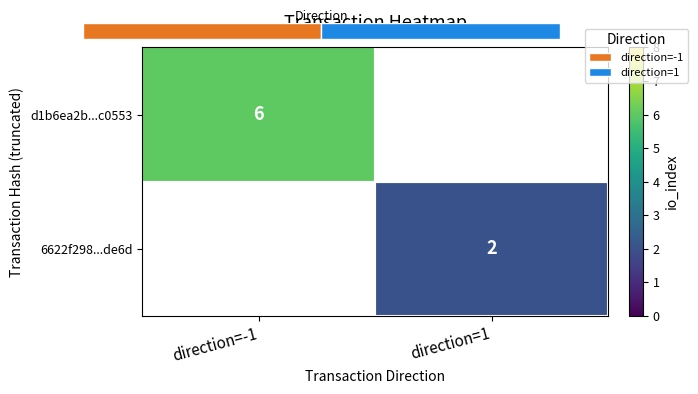

How many positive values does the 6622f298...de6d series have?

1